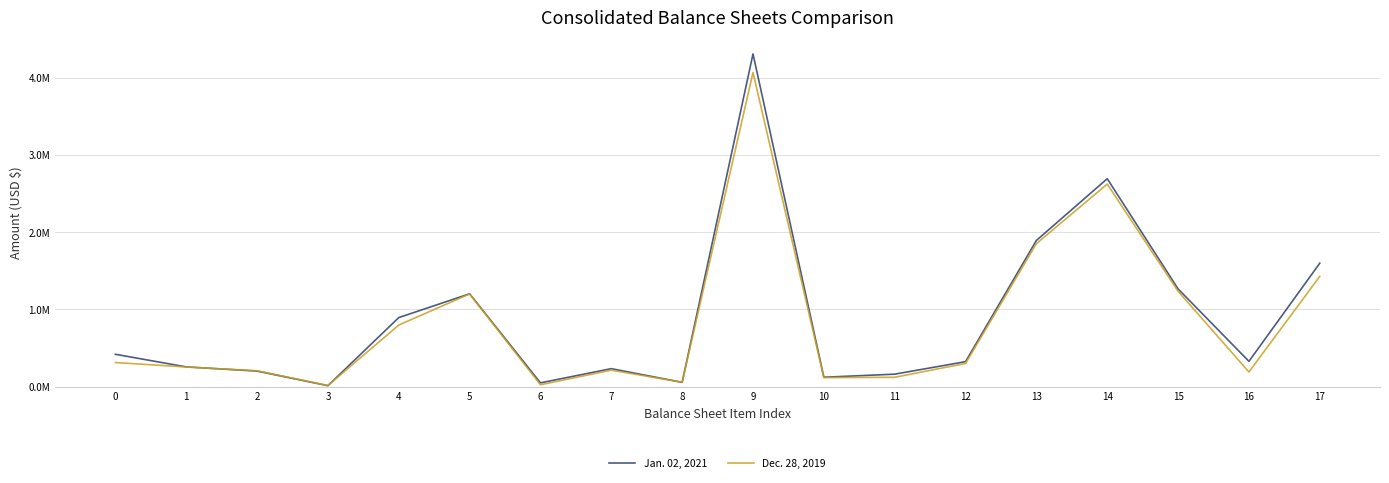

True or false: Dec. 28, 2019 has more than 0 interior local peaks.

True